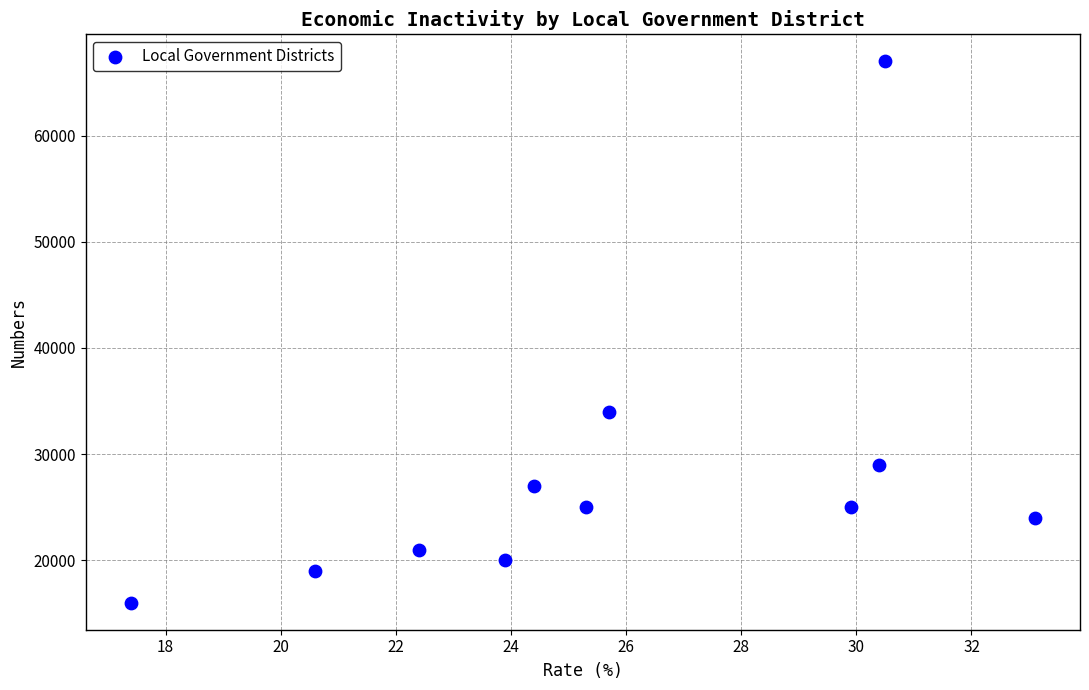

What Y value in the scatter plot is closest to 41500?

34000